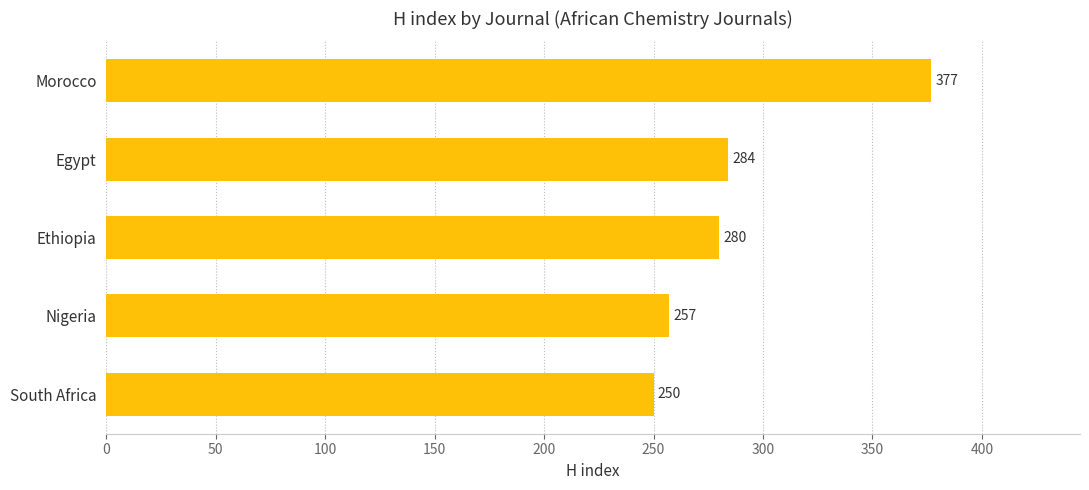

Which has a higher value, Morocco or Ethiopia?

Morocco